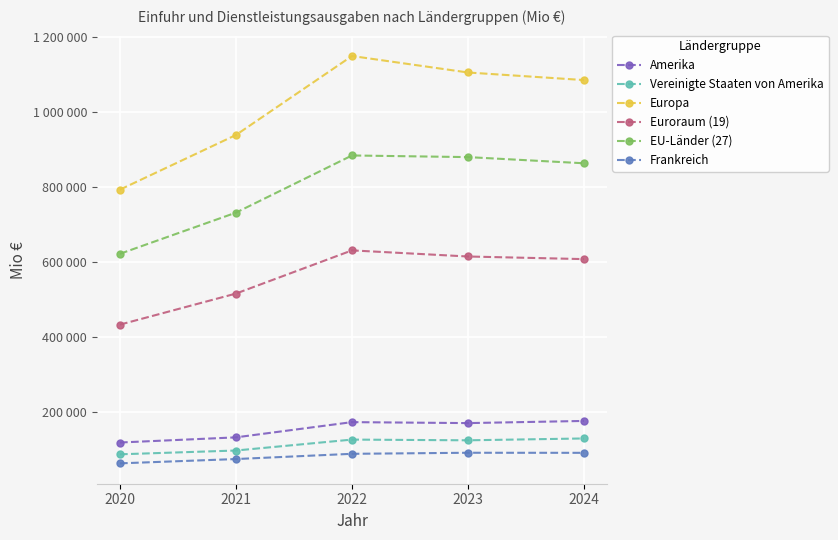

Is the value of Amerika at 2024 greater than the value of Frankreich at 2023?

Yes